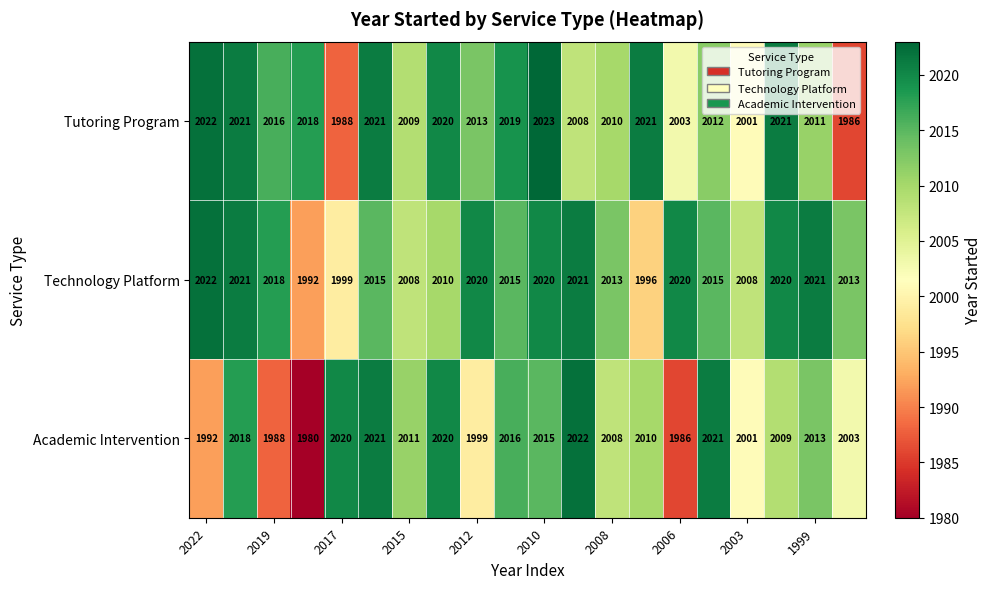

What is the difference between the maximum and second lowest values in the Tutoring Program series?

35